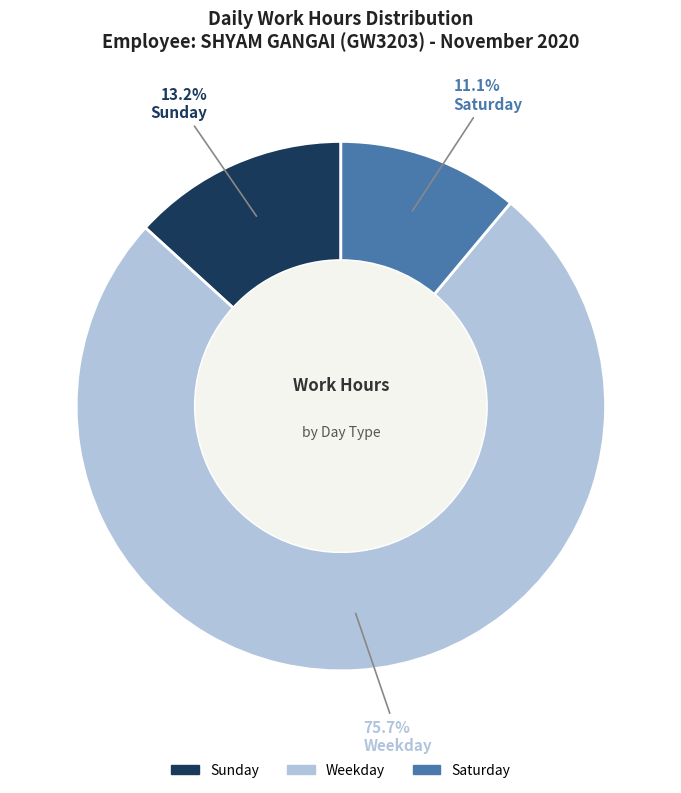

Is there any slice that represents more than half of the pie?

Yes